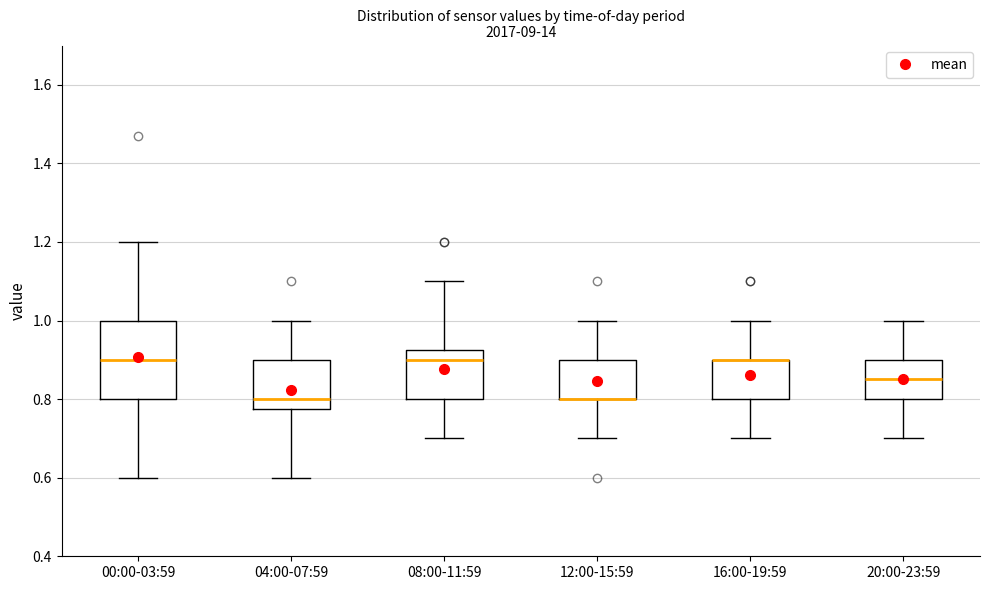

Where is the lower edge of the box for 00:00-03:59 on the y-axis? The values are not printed on the chart, so give them approximately, as read against the axis.

0.80